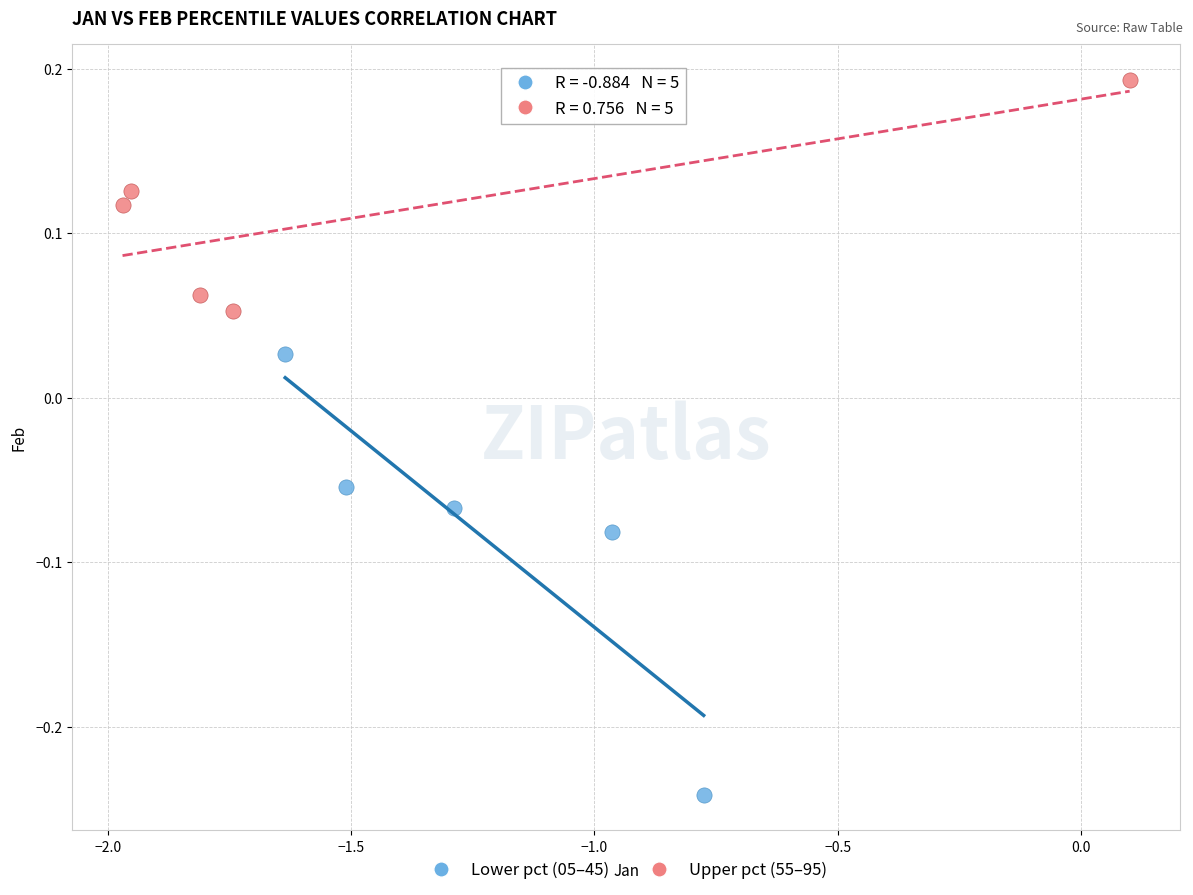

Which series has the widest spread of Y values?

Lower pct (05–45)